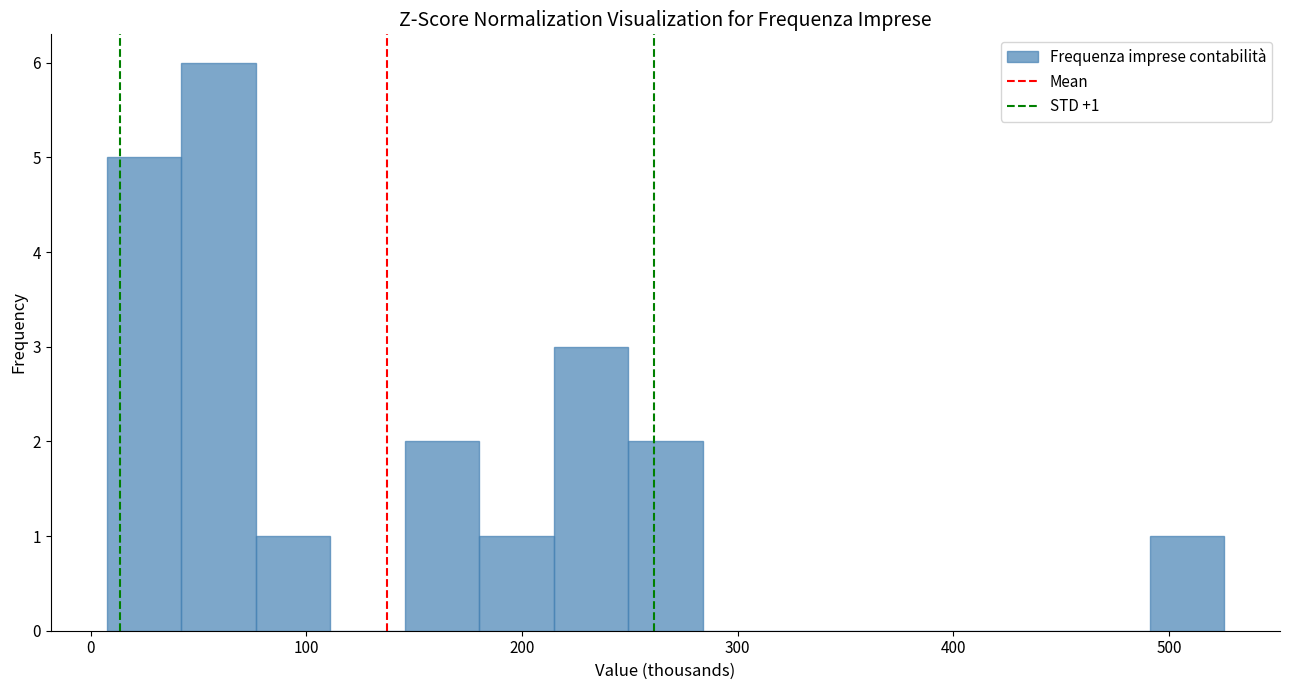

Read against the x-axis, roughly where is the centre of the tallest bar?

60